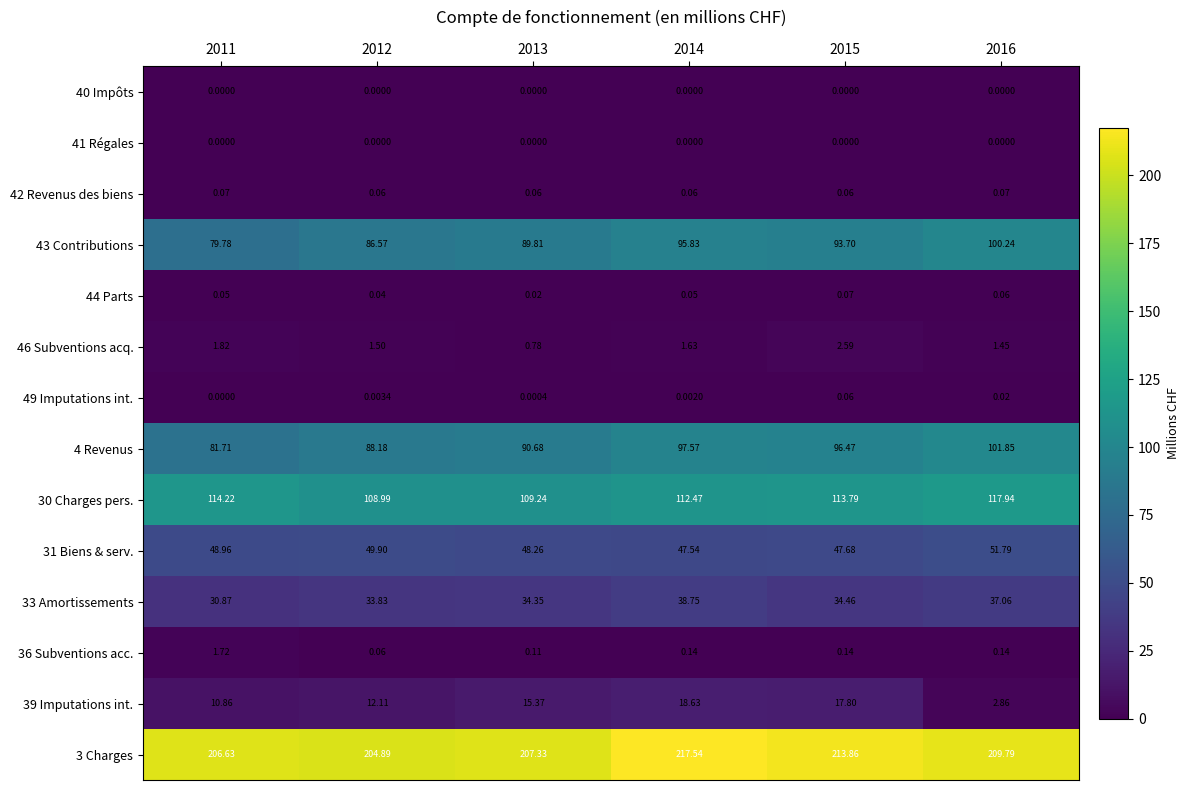

How many distinct data groups are displayed?

14